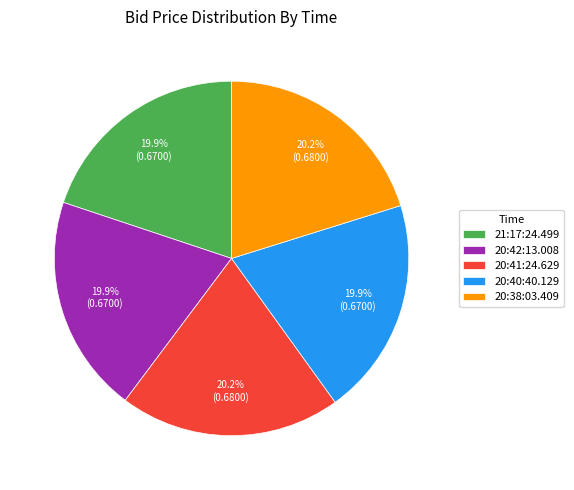

How many slices are in this pie chart?

5